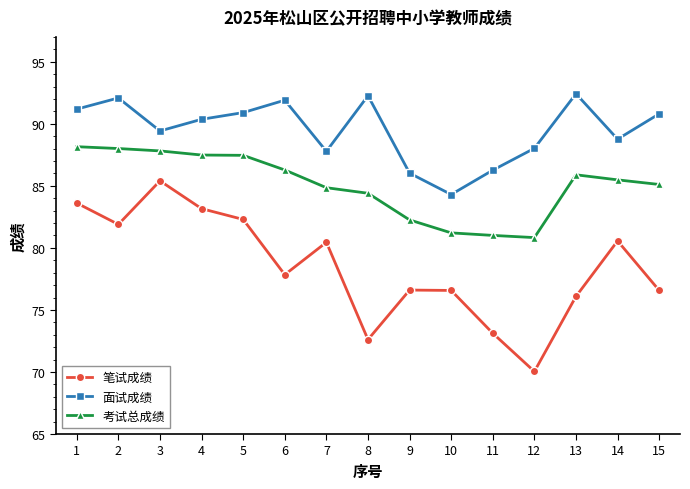

True or false: 笔试成绩 and 考试总成绩 cross at least once.

False